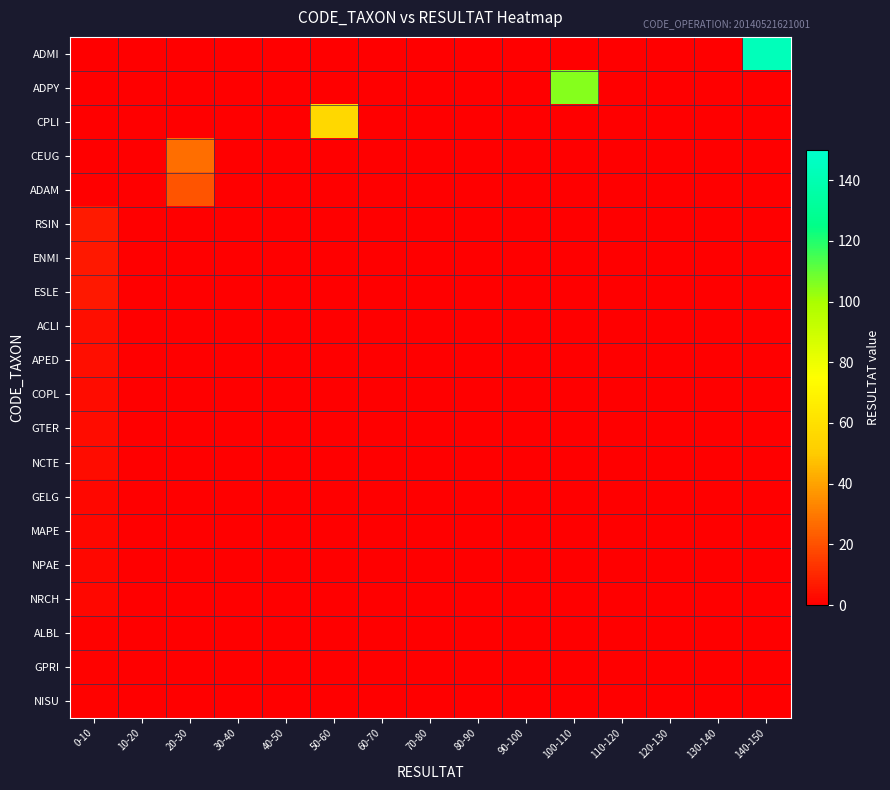

Reading right to left, what are all the values shown in this chart?

ADMI: 140-150=143	130-140=0	120-130=0	110-120=0	100-110=0	90-100=0	80-90=0	70-80=0	60-70=0	50-60=0	40-50=0	30-40=0	20-30=0	10-20=0	0-10=0
ADPY: 140-150=0	130-140=0	120-130=0	110-120=0	100-110=105	90-100=0	80-90=0	70-80=0	60-70=0	50-60=0	40-50=0	30-40=0	20-30=0	10-20=0	0-10=0
CPLI: 140-150=0	130-140=0	120-130=0	110-120=0	100-110=0	90-100=0	80-90=0	70-80=0	60-70=0	50-60=56	40-50=0	30-40=0	20-30=0	10-20=0	0-10=0
CEUG: 140-150=0	130-140=0	120-130=0	110-120=0	100-110=0	90-100=0	80-90=0	70-80=0	60-70=0	50-60=0	40-50=0	30-40=0	20-30=27	10-20=0	0-10=0
ADAM: 140-150=0	130-140=0	120-130=0	110-120=0	100-110=0	90-100=0	80-90=0	70-80=0	60-70=0	50-60=0	40-50=0	30-40=0	20-30=21	10-20=0	0-10=0
RSIN: 140-150=0	130-140=0	120-130=0	110-120=0	100-110=0	90-100=0	80-90=0	70-80=0	60-70=0	50-60=0	40-50=0	30-40=0	20-30=0	10-20=0	0-10=7
ENMI: 140-150=0	130-140=0	120-130=0	110-120=0	100-110=0	90-100=0	80-90=0	70-80=0	60-70=0	50-60=0	40-50=0	30-40=0	20-30=0	10-20=0	0-10=6
ESLE: 140-150=0	130-140=0	120-130=0	110-120=0	100-110=0	90-100=0	80-90=0	70-80=0	60-70=0	50-60=0	40-50=0	30-40=0	20-30=0	10-20=0	0-10=6
ACLI: 140-150=0	130-140=0	120-130=0	110-120=0	100-110=0	90-100=0	80-90=0	70-80=0	60-70=0	50-60=0	40-50=0	30-40=0	20-30=0	10-20=0	0-10=4
APED: 140-150=0	130-140=0	120-130=0	110-120=0	100-110=0	90-100=0	80-90=0	70-80=0	60-70=0	50-60=0	40-50=0	30-40=0	20-30=0	10-20=0	0-10=4
COPL: 140-150=0	130-140=0	120-130=0	110-120=0	100-110=0	90-100=0	80-90=0	70-80=0	60-70=0	50-60=0	40-50=0	30-40=0	20-30=0	10-20=0	0-10=3
GTER: 140-150=0	130-140=0	120-130=0	110-120=0	100-110=0	90-100=0	80-90=0	70-80=0	60-70=0	50-60=0	40-50=0	30-40=0	20-30=0	10-20=0	0-10=3
NCTE: 140-150=0	130-140=0	120-130=0	110-120=0	100-110=0	90-100=0	80-90=0	70-80=0	60-70=0	50-60=0	40-50=0	30-40=0	20-30=0	10-20=0	0-10=3
GELG: 140-150=0	130-140=0	120-130=0	110-120=0	100-110=0	90-100=0	80-90=0	70-80=0	60-70=0	50-60=0	40-50=0	30-40=0	20-30=0	10-20=0	0-10=2
MAPE: 140-150=0	130-140=0	120-130=0	110-120=0	100-110=0	90-100=0	80-90=0	70-80=0	60-70=0	50-60=0	40-50=0	30-40=0	20-30=0	10-20=0	0-10=2
NPAE: 140-150=0	130-140=0	120-130=0	110-120=0	100-110=0	90-100=0	80-90=0	70-80=0	60-70=0	50-60=0	40-50=0	30-40=0	20-30=0	10-20=0	0-10=2
NRCH: 140-150=0	130-140=0	120-130=0	110-120=0	100-110=0	90-100=0	80-90=0	70-80=0	60-70=0	50-60=0	40-50=0	30-40=0	20-30=0	10-20=0	0-10=2
ALBL: 140-150=0	130-140=0	120-130=0	110-120=0	100-110=0	90-100=0	80-90=0	70-80=0	60-70=0	50-60=0	40-50=0	30-40=0	20-30=0	10-20=0	0-10=1
GPRI: 140-150=0	130-140=0	120-130=0	110-120=0	100-110=0	90-100=0	80-90=0	70-80=0	60-70=0	50-60=0	40-50=0	30-40=0	20-30=0	10-20=0	0-10=1
NISU: 140-150=0	130-140=0	120-130=0	110-120=0	100-110=0	90-100=0	80-90=0	70-80=0	60-70=0	50-60=0	40-50=0	30-40=0	20-30=0	10-20=0	0-10=1